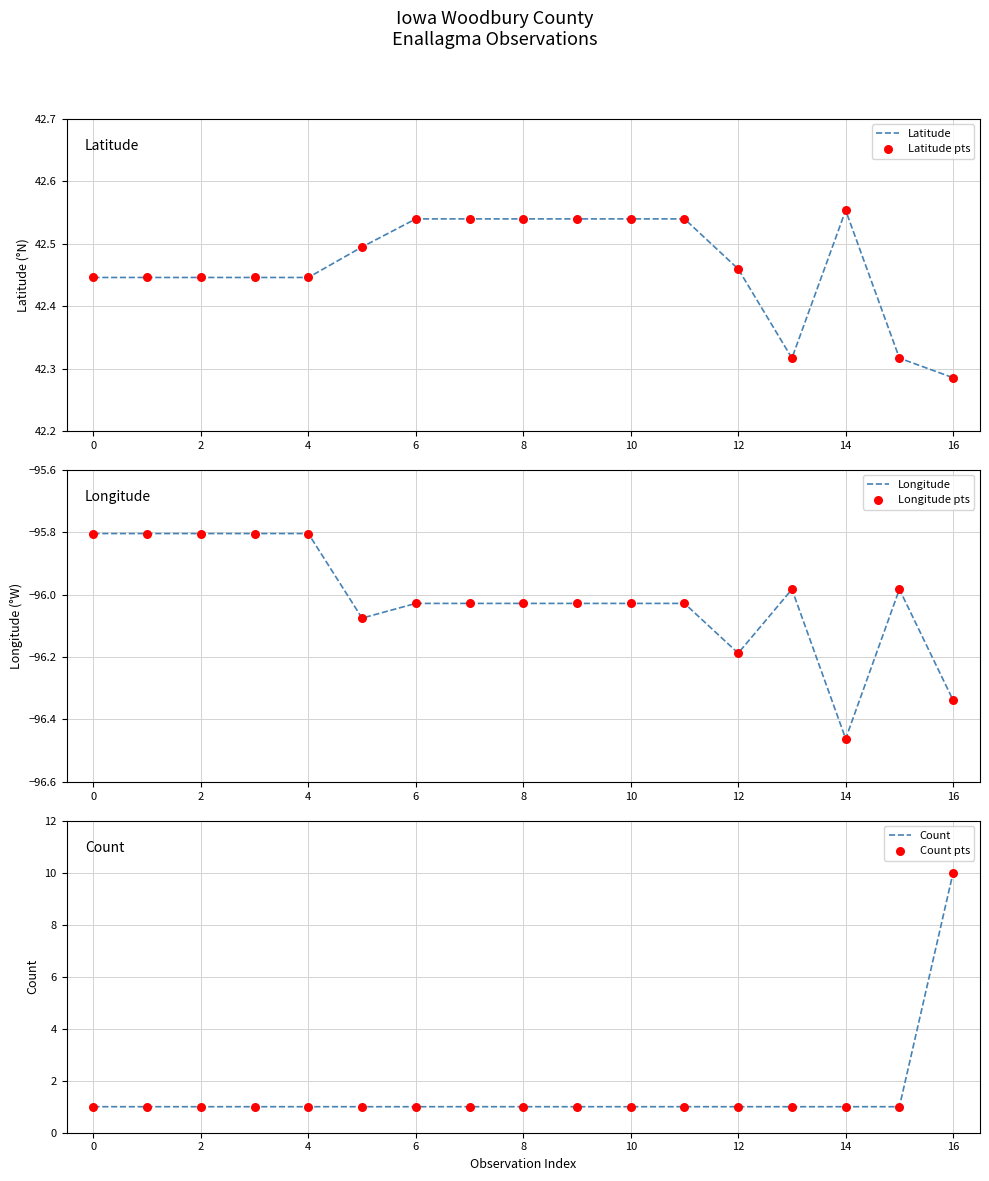

The Latitude series shows 67.0 at 12. True or false?

False